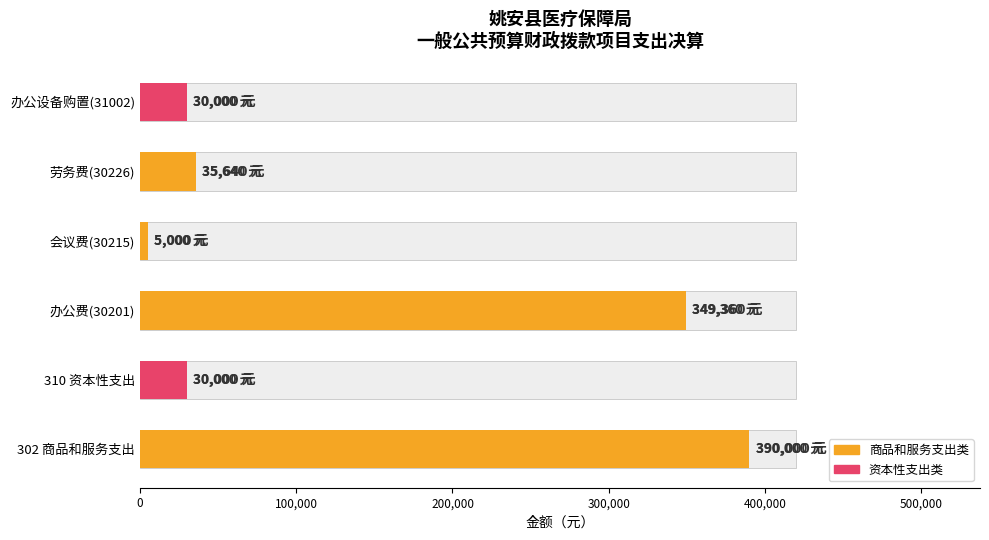

What is the average value?

140000